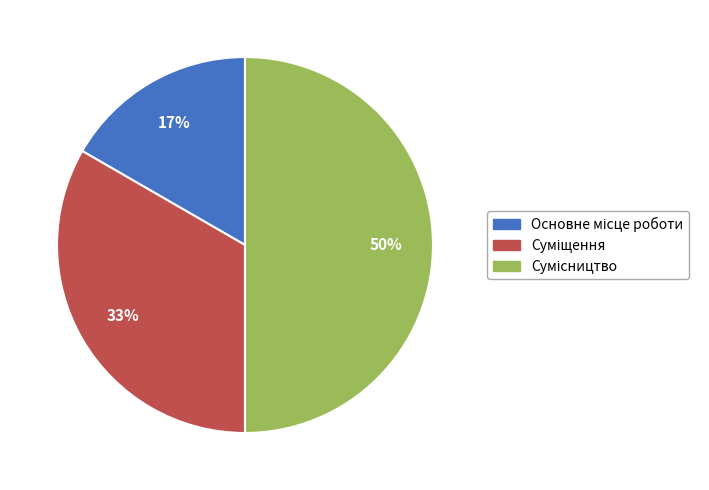

How many slices are in this pie chart?

3